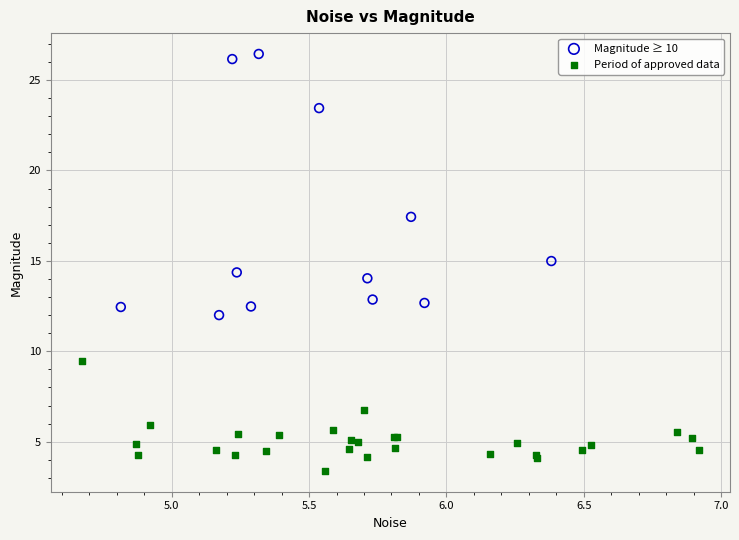

Which series contains the lowest Y value?

Period of approved data